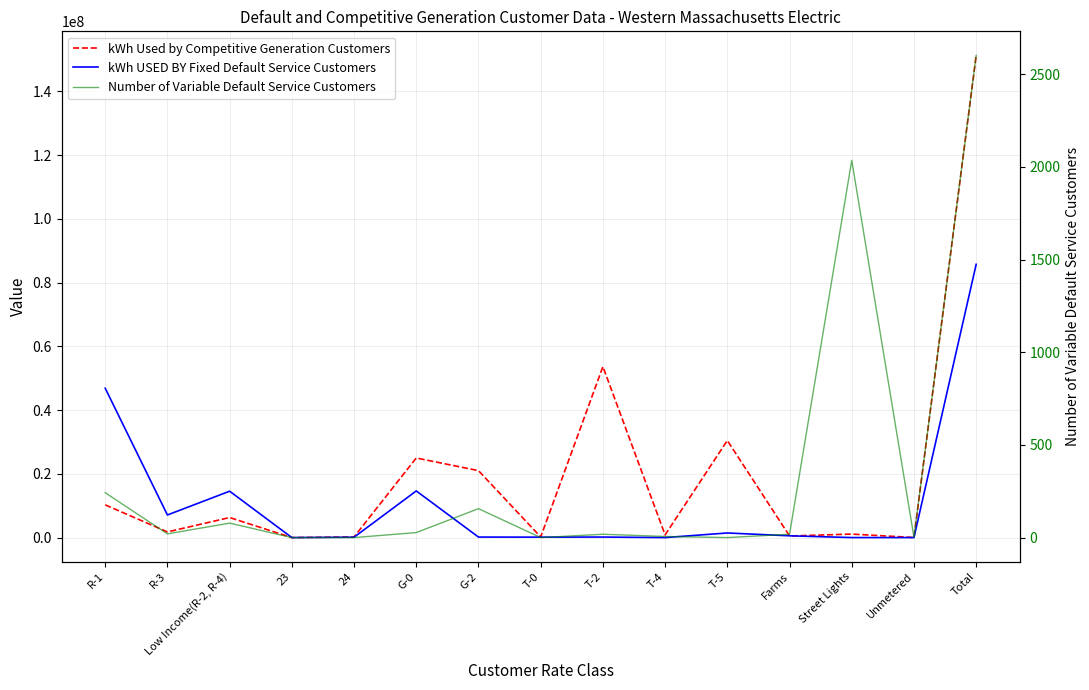

True or false: Number of Variable Default Service Customers and kWh Used by Competitive Generation Customers intersect in this chart.

False